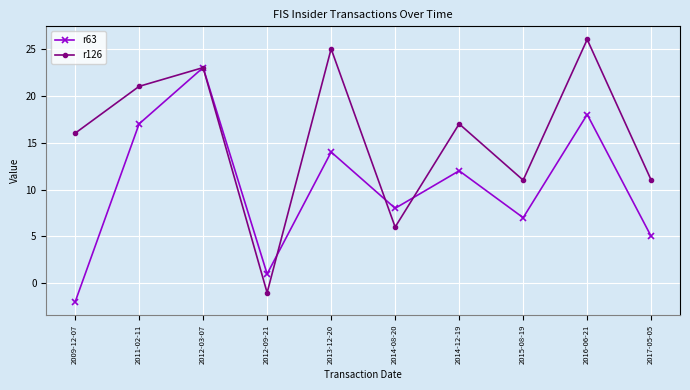

What is the difference between the r63 values at 2017-05-05 and 2013-12-20?

9